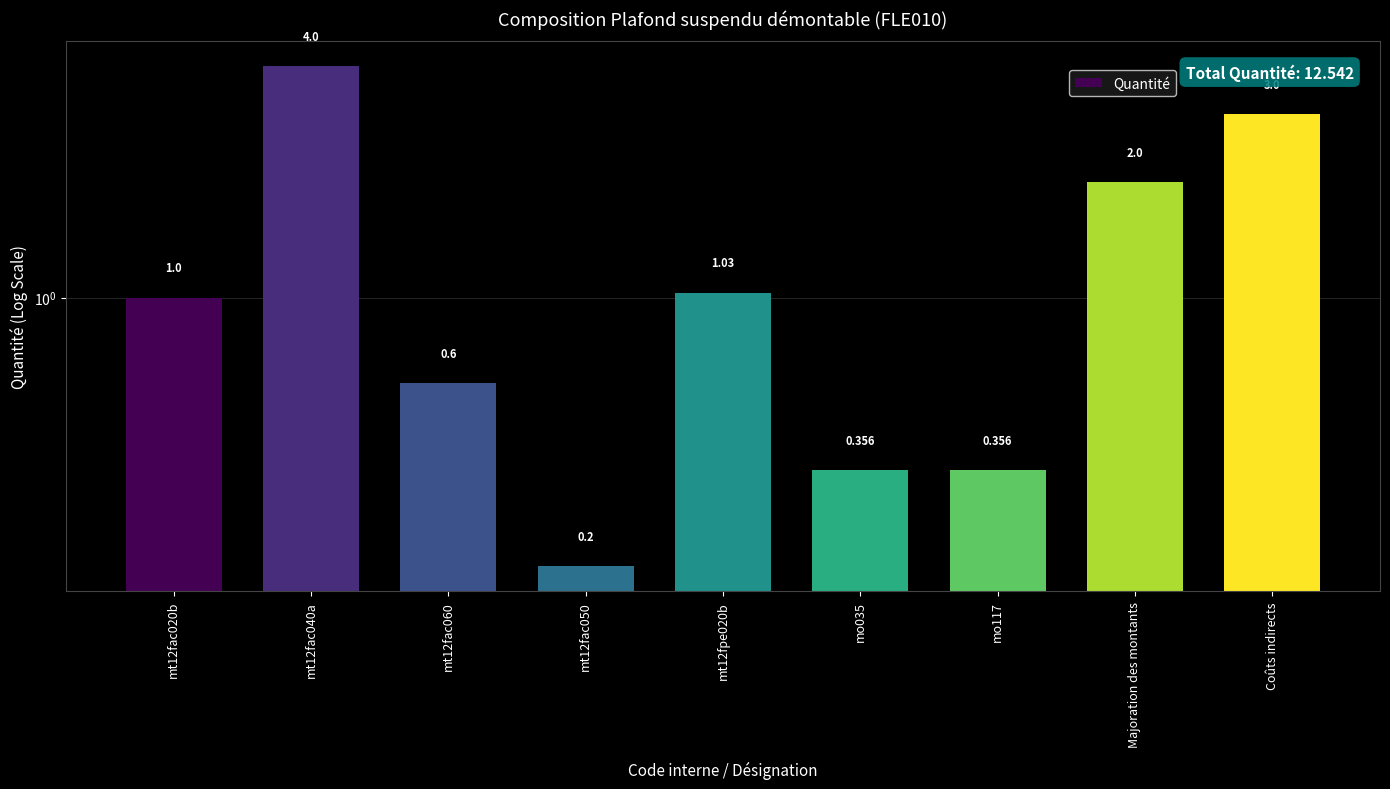

Reading right to left, what are all the values shown in this chart?

3.0	2.0	0.4	0.4	1.0	0.2	0.6	4.0	1.0